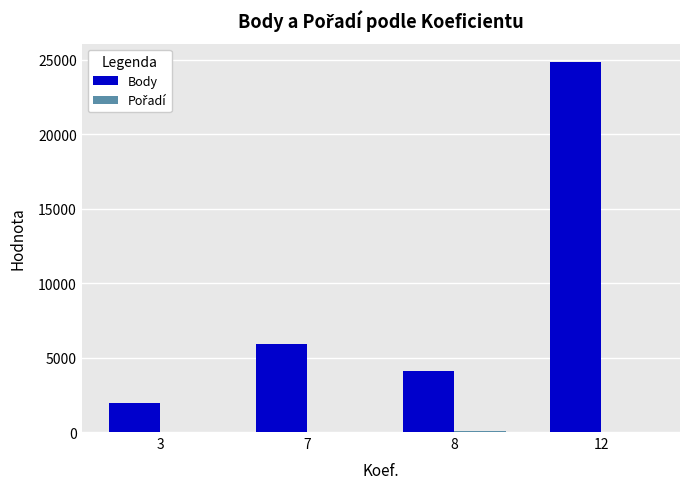

The Body series shows 5893 at 7. True or false?

True